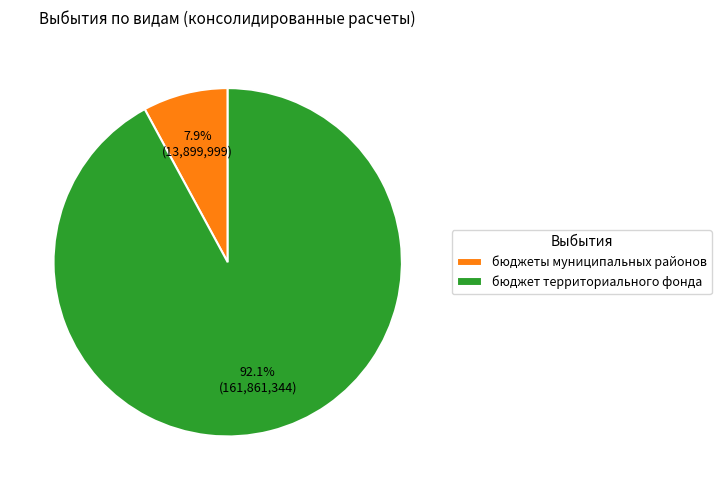

Rank the categories by value from lowest to highest.

бюджеты муниципальных районов, бюджет территориального фонда